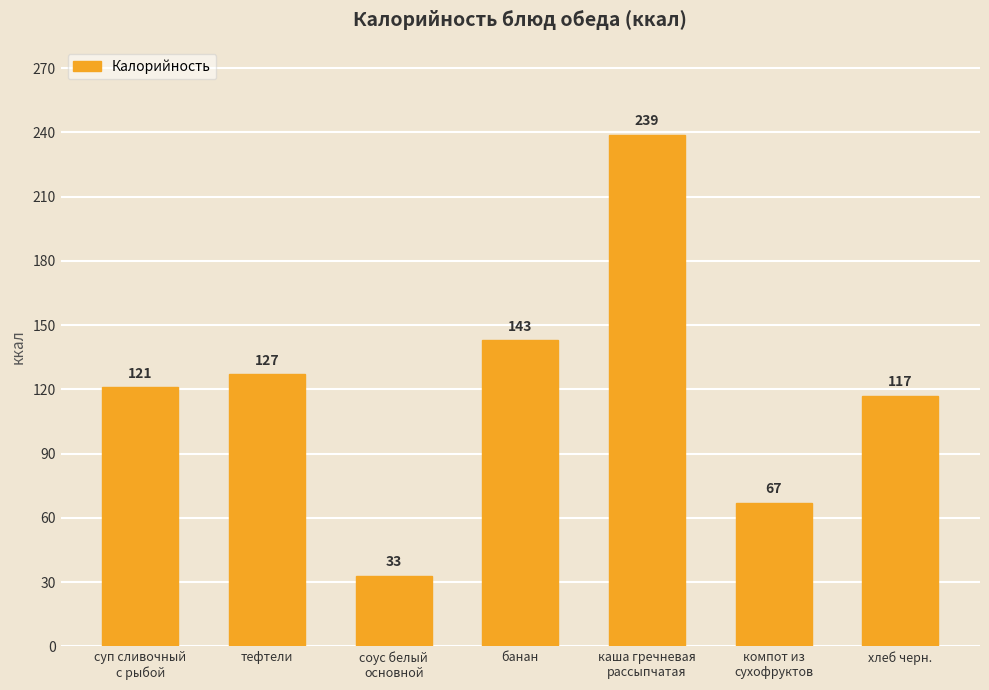

What is the minimum value shown in the chart?

33